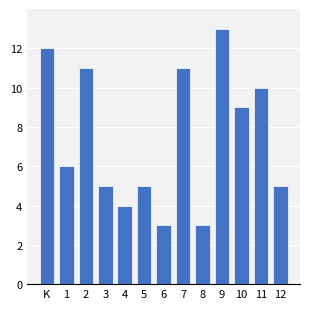

Reading left to right, extract all data points from this chart.

K=12	1=6	2=11	3=5	4=4	5=5	6=3	7=11	8=3	9=13	10=9	11=10	12=5